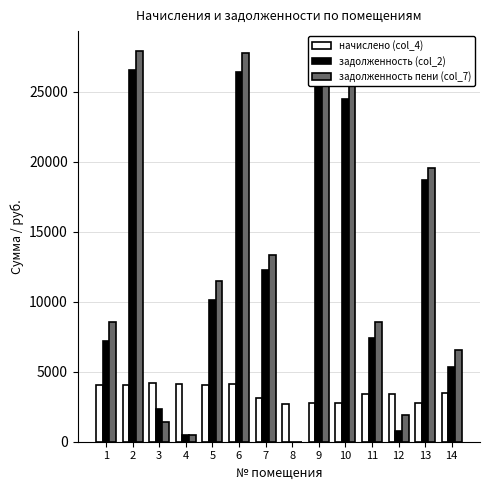

Between 2 and 13, which series saw the biggest shift?

задолженность пени (col_7)